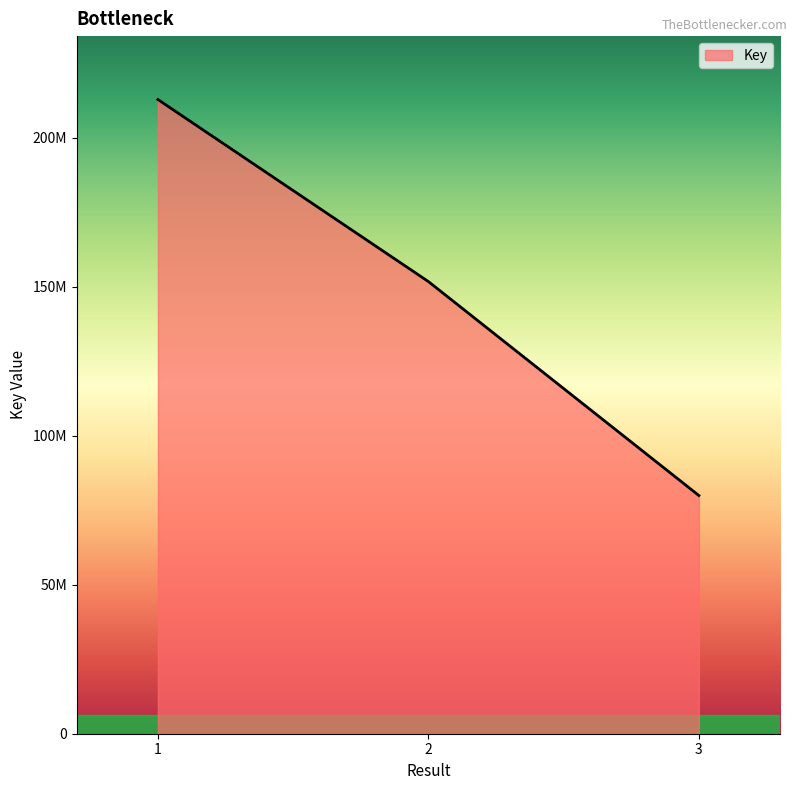

List the labels in order of value, smallest first.

3, 2, 1